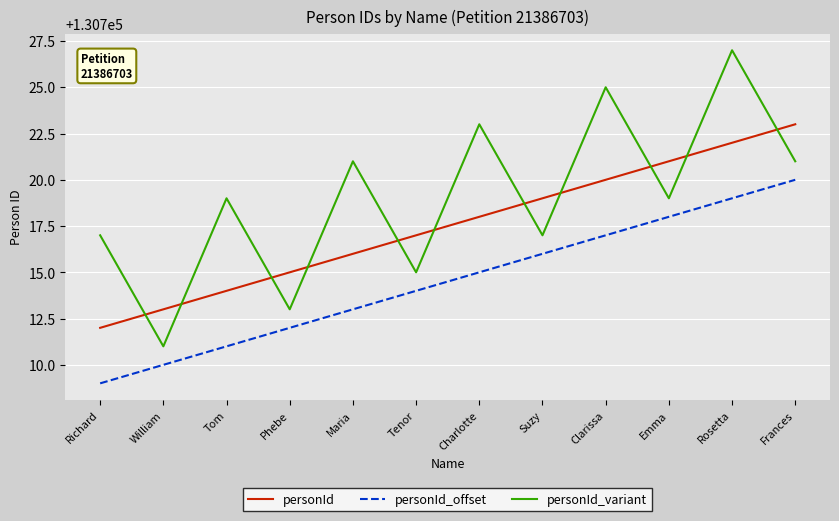

True or false: personId and personId_variant cross at least once.

True